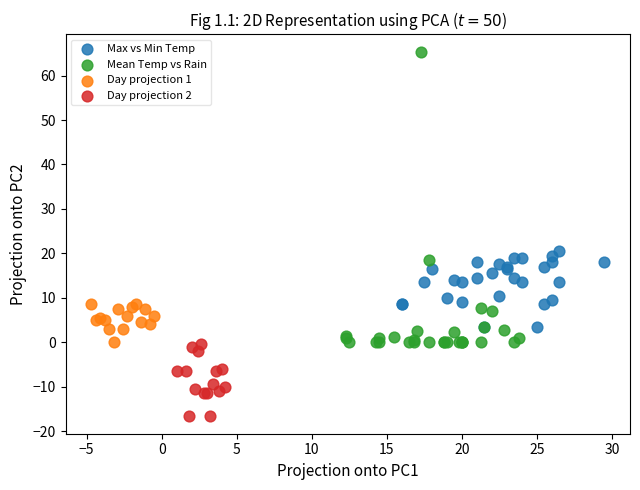

Which series contains the highest Y value?

Mean Temp vs Rain